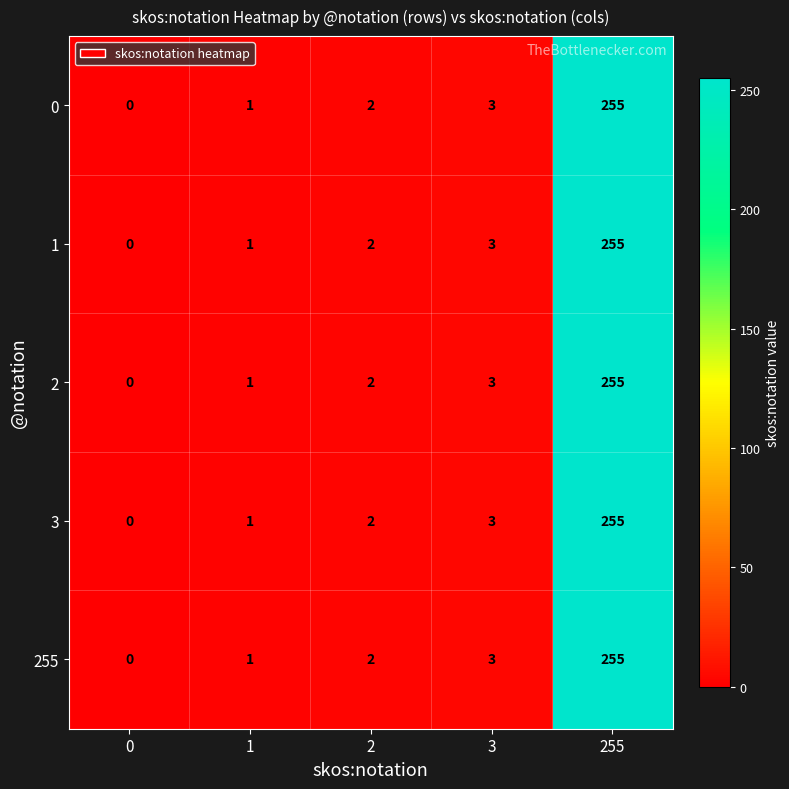

What is the sum of all 255 values?

261